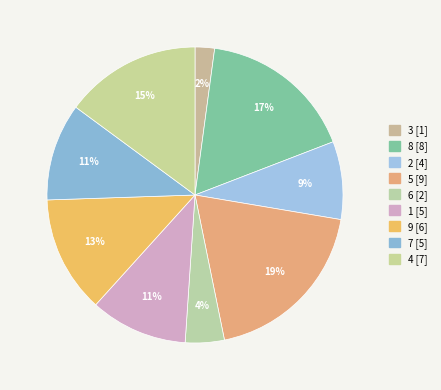

To the nearest percent, what is the difference between the 3 and 8 slice percentages?

15%